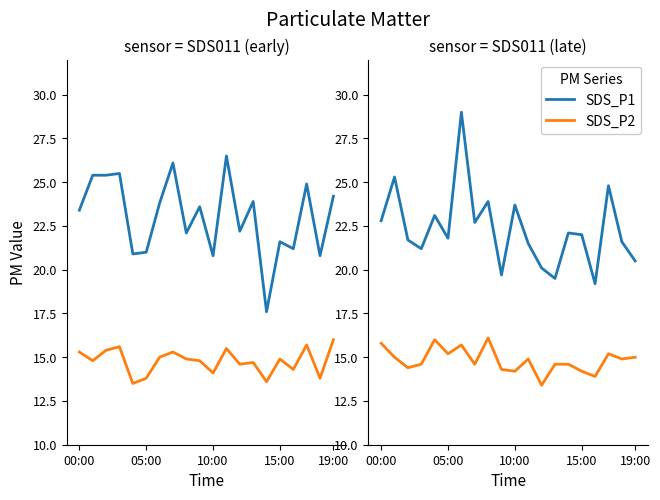

How many values in the SDS_P1 series are below 22?

10